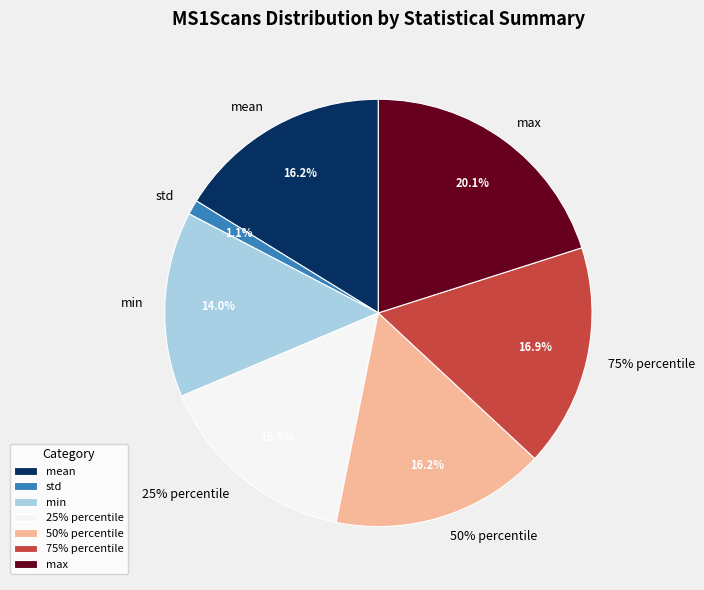

To the nearest percent, what is the difference between the largest and smallest slice percentages?

19%